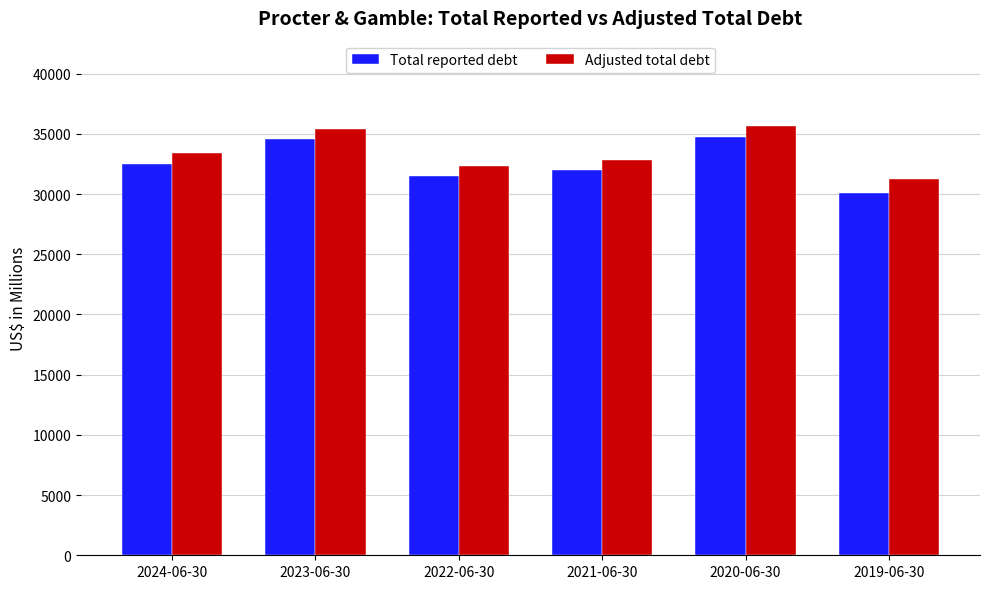

Which series has the widest spread of values?

Total reported debt